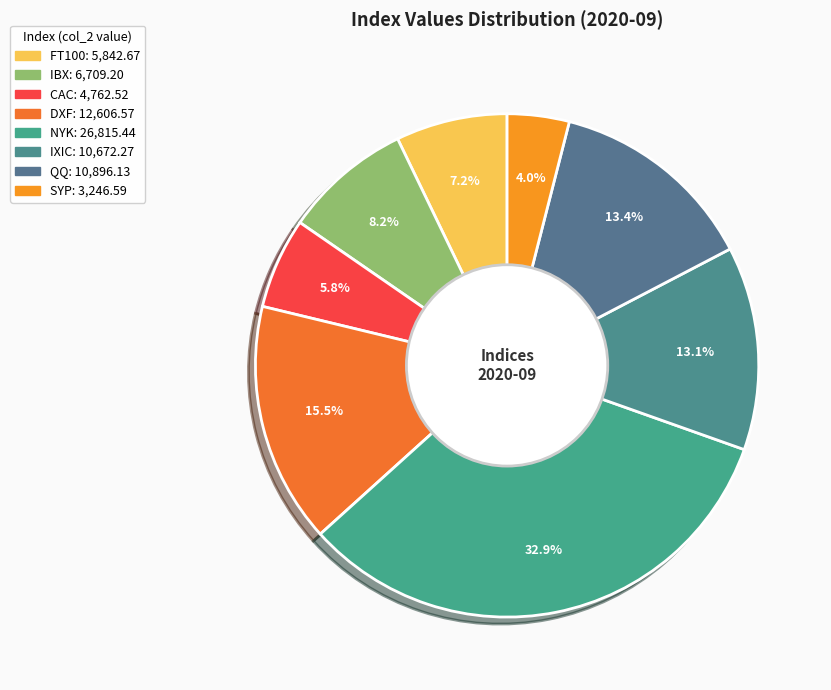

What percentage is the IBX slice, to the nearest percent?

8%